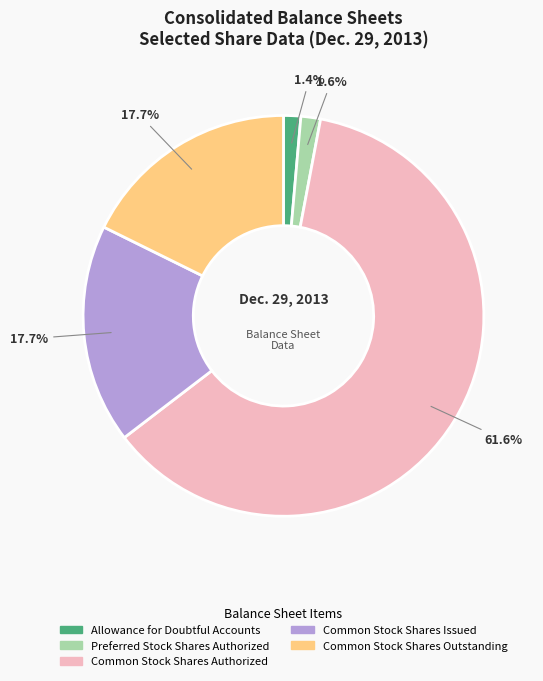

Is there a majority slice in this chart?

Yes